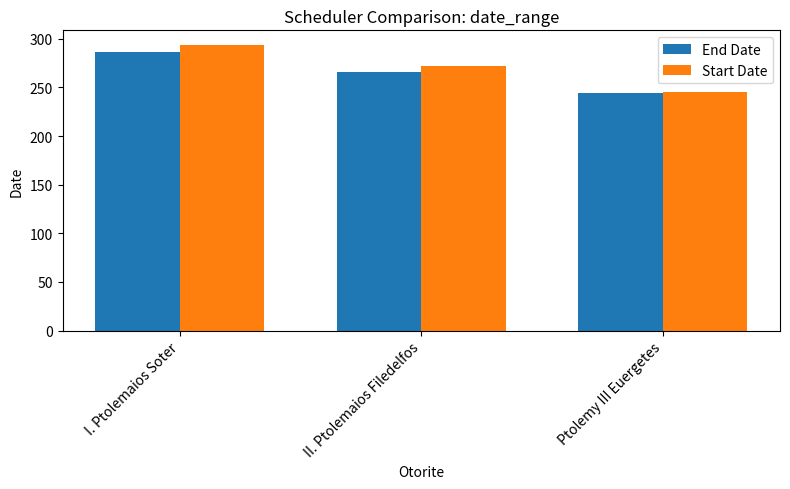

What is the difference between the highest and lowest values at I. Ptolemaios Soter?

8.0